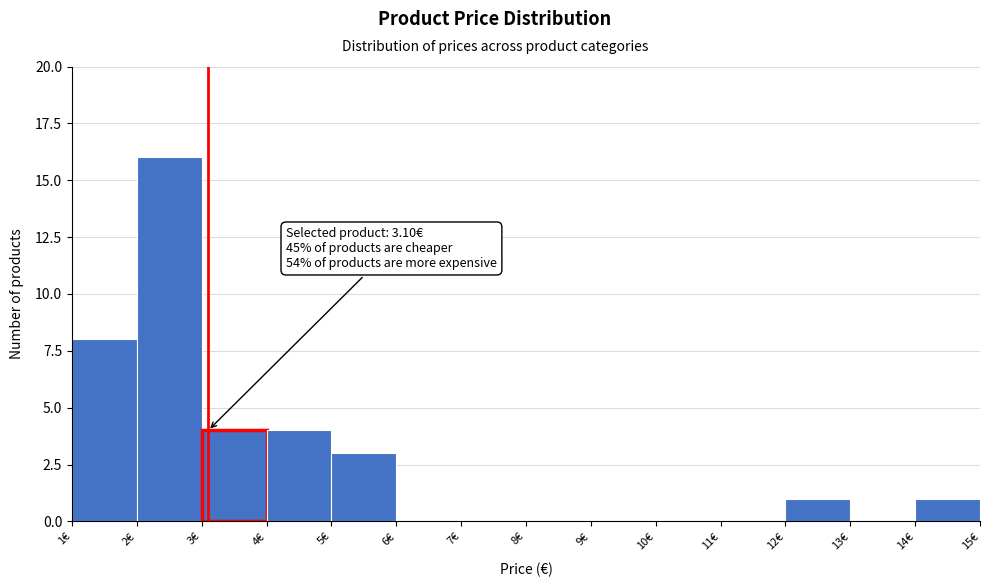

Over which range of the x-axis is the bar tallest?

2 to 3